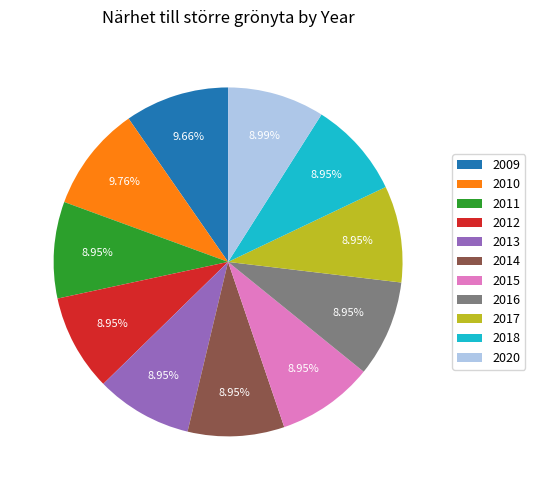

Combined, do 2016 and 2009 account for over 50%?

No